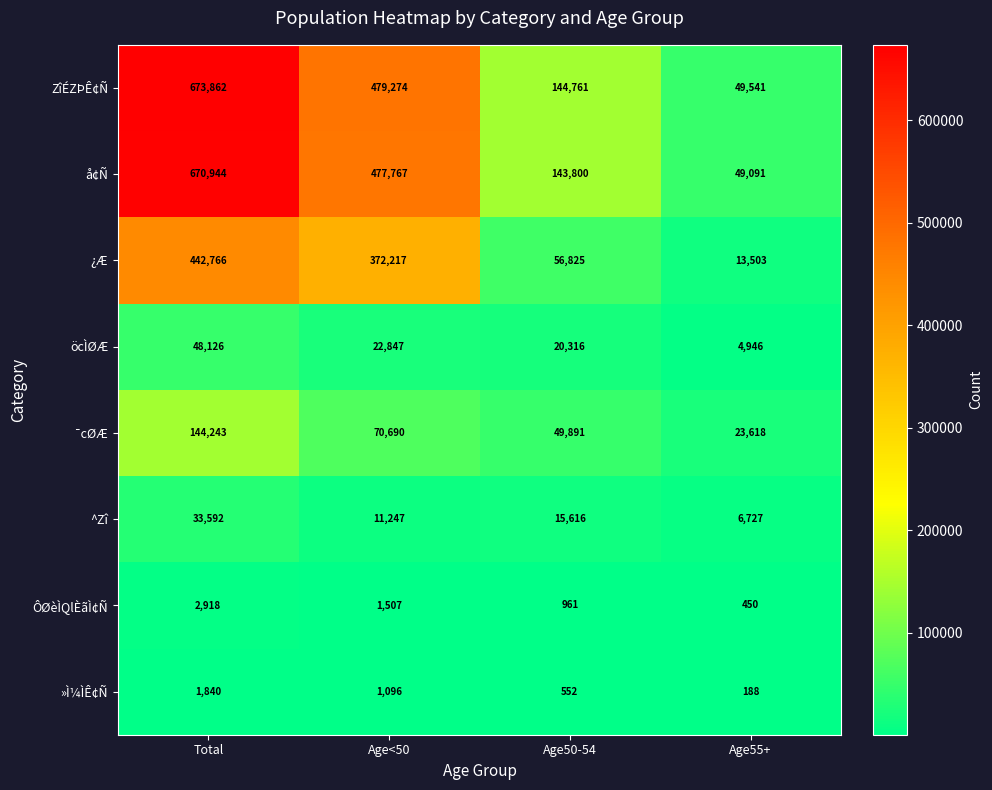

What is the maximum value shown in the chart?

673862